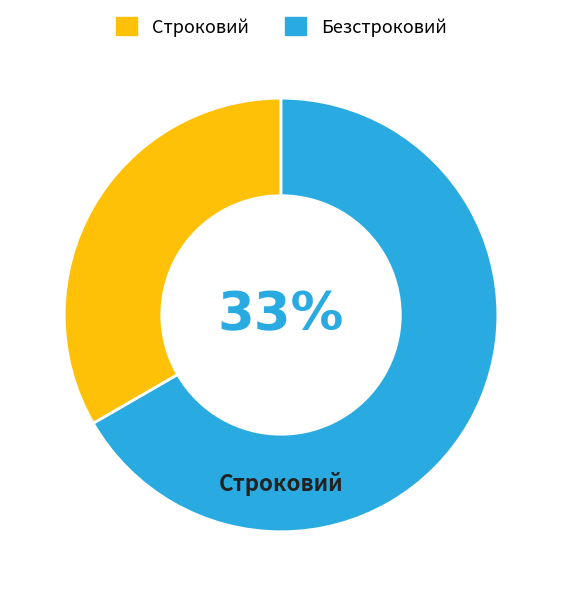

How many slices are in this pie chart?

2